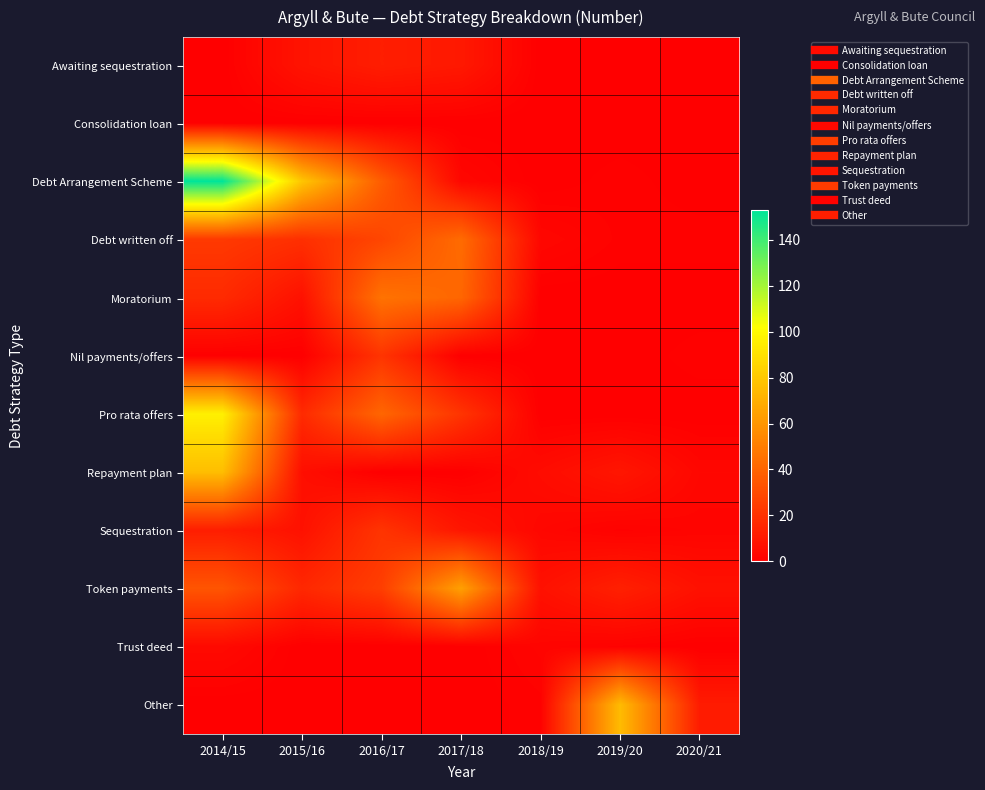

At which category is the sum across all series the highest?

2014/15